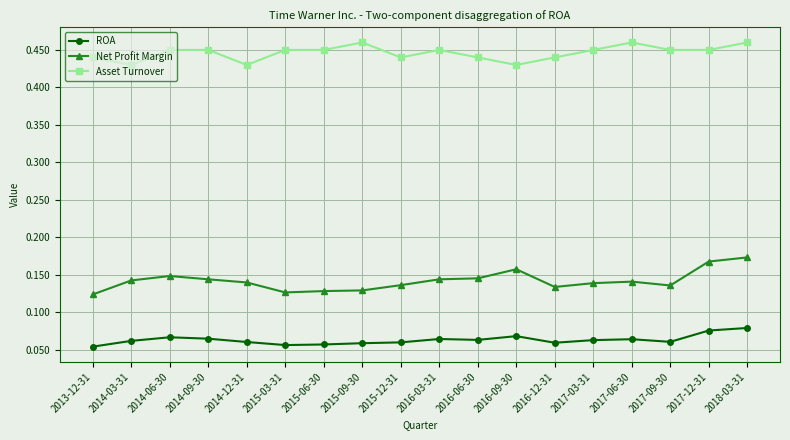

True or false: Net Profit Margin and ROA cross at least once.

False